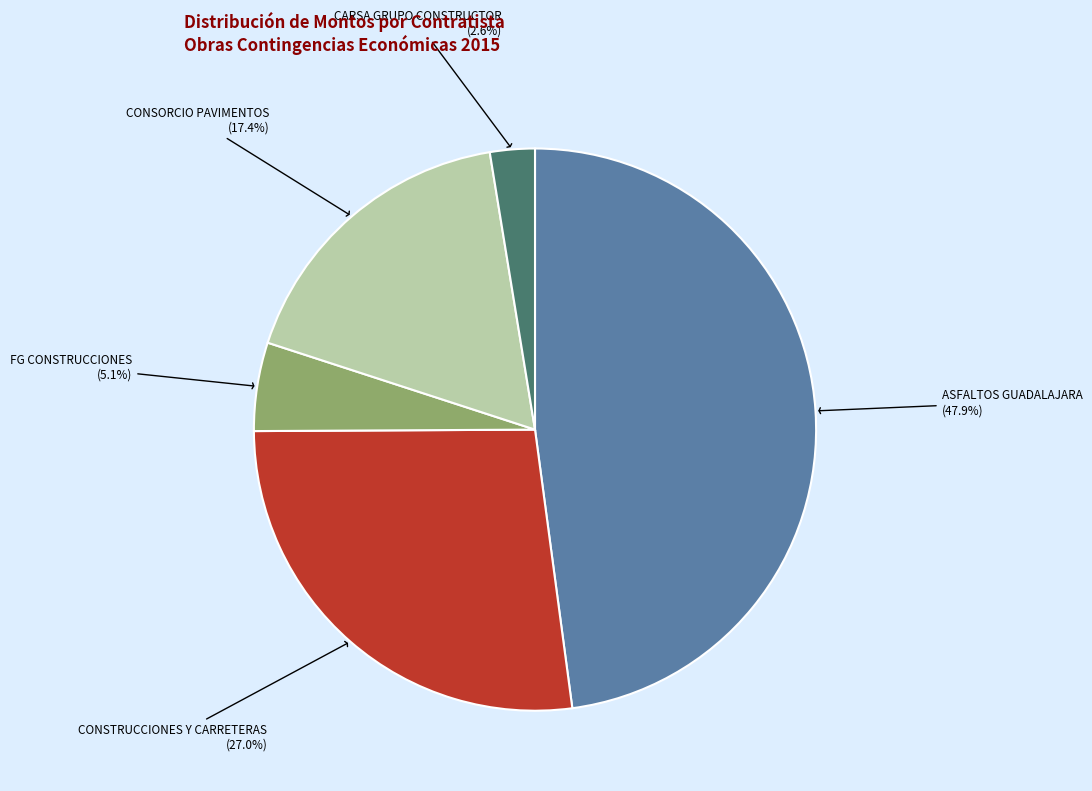

Which category has the smallest portion of the pie?

CARSA GRUPO CONSTRUCTOR